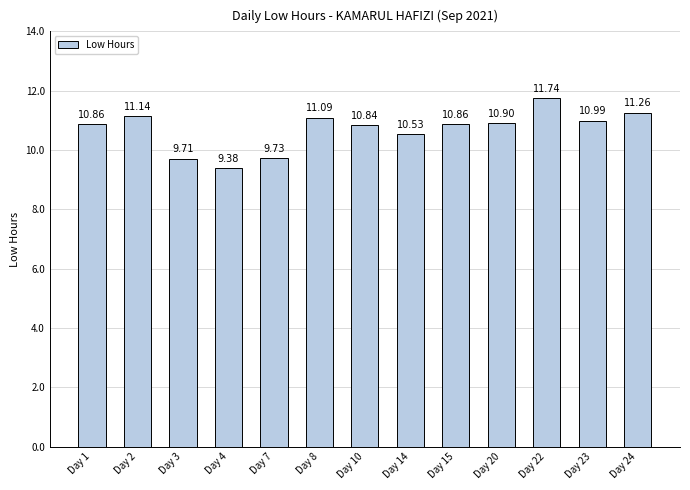

Which has a higher value, Day 24 or Day 2?

Day 24